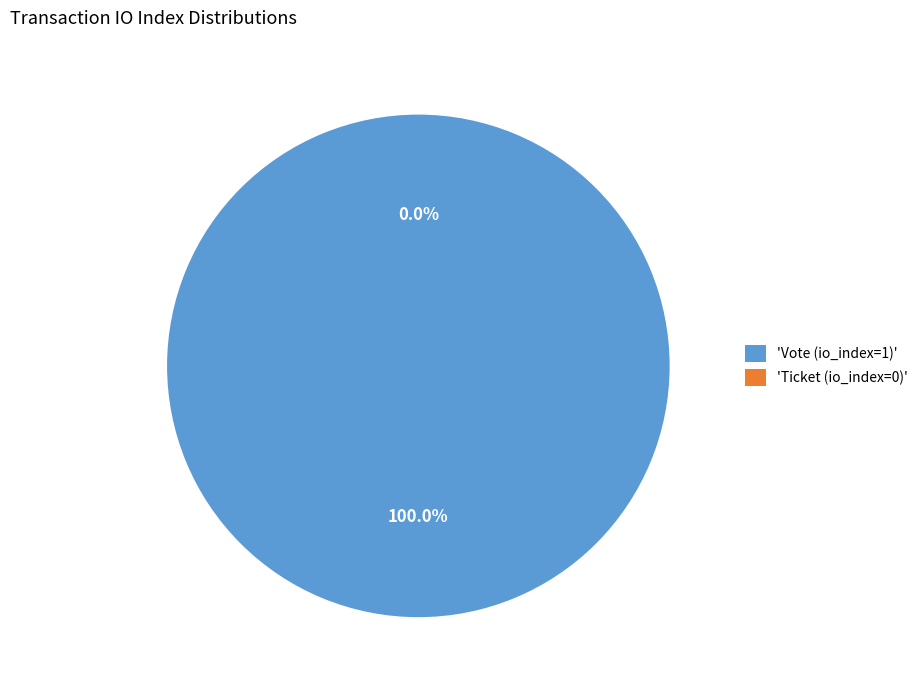

How many segments does this pie chart have?

2